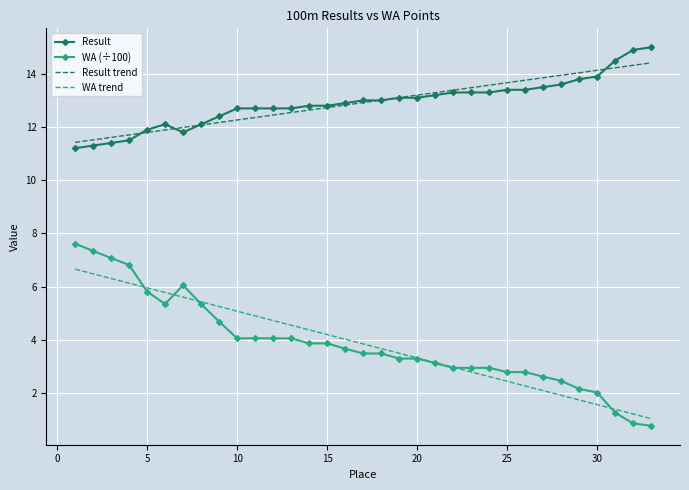

What is the sum of all Result values?

426.3